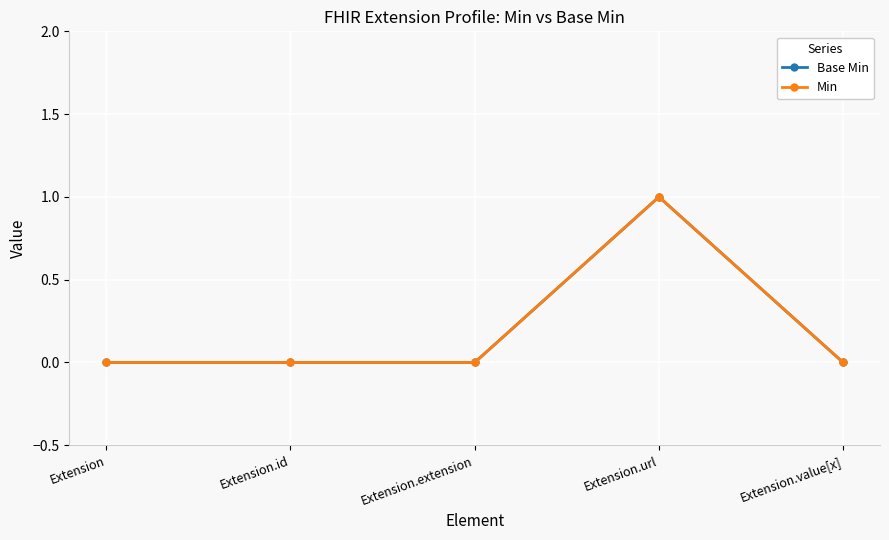

Is it true that Base Min equals 0 at Extension.id?

True